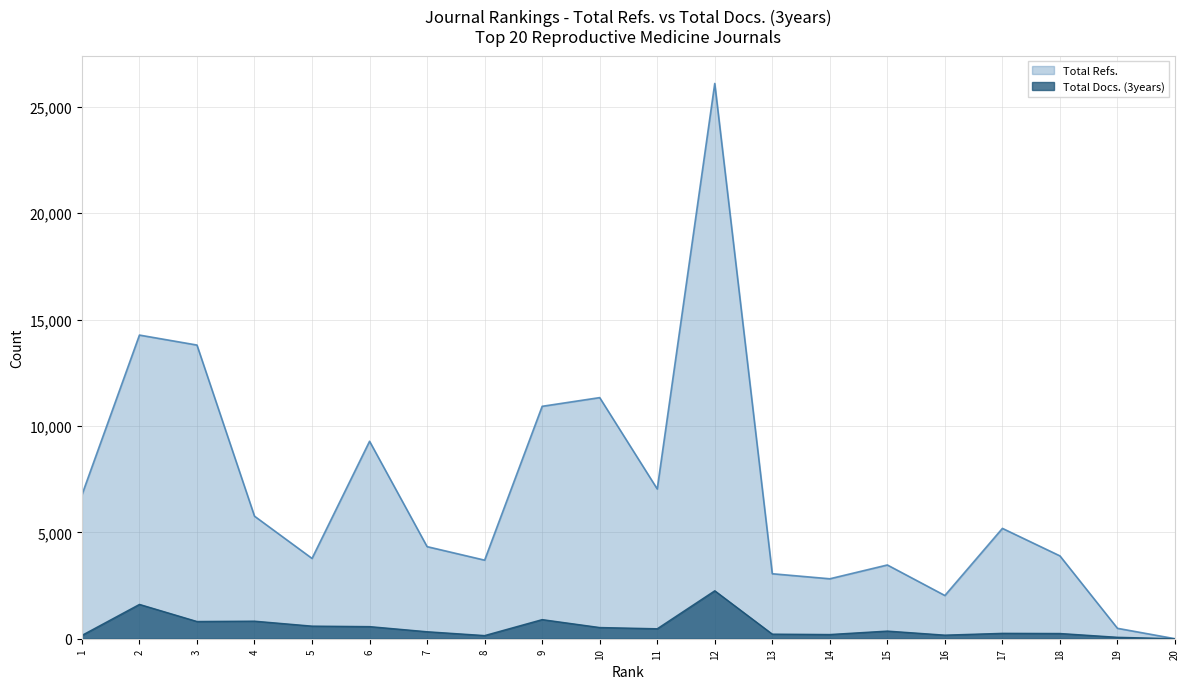

List the labels in order of Total Docs. (3years) value, smallest first.

20, 19, 8, 1, 16, 14, 13, 18, 17, 7, 15, 11, 10, 6, 5, 3, 4, 9, 2, 12